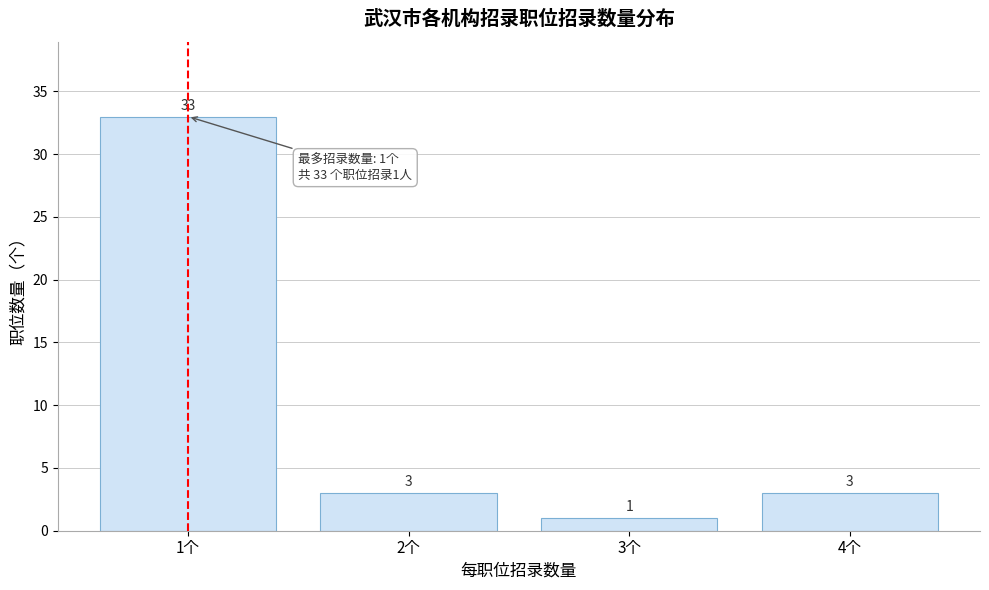

Reading left to right, what are all the values shown in this chart?

33	3	1	3